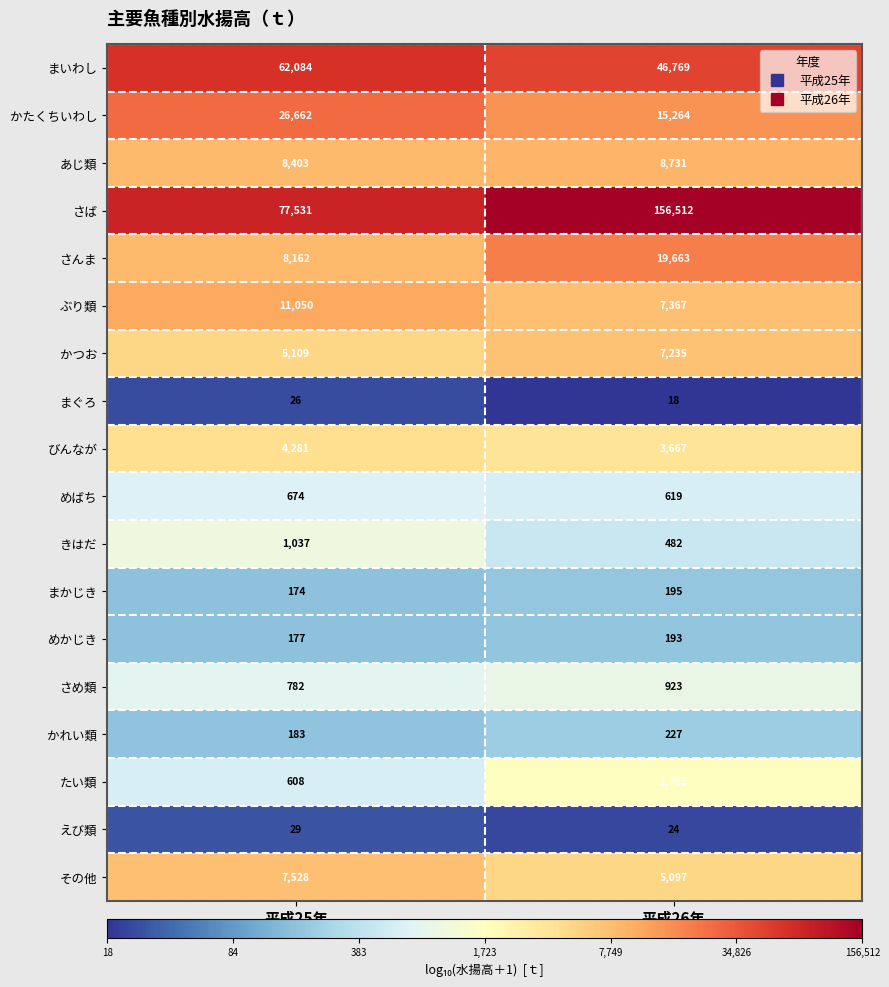

At which category is the sum across all series the highest?

平成26年